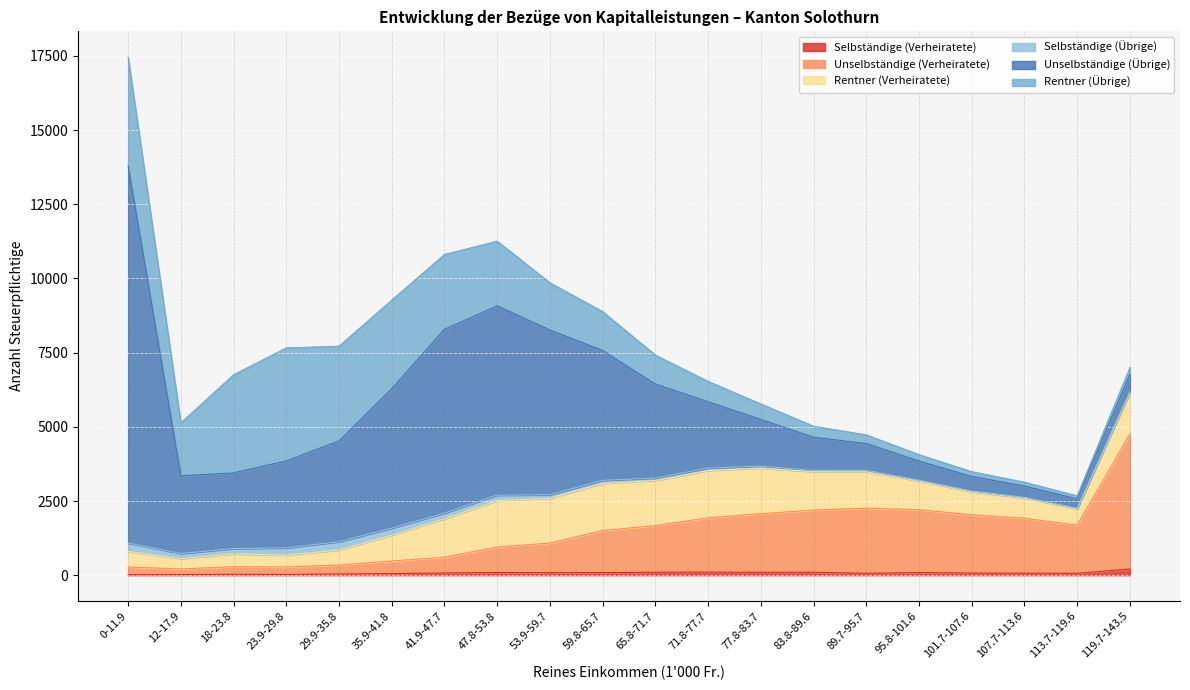

Reading left to right, list all the values displayed in this chart.

Selbständige (Verheiratete): 0-11.9=16	12-17.9=22	18-23.8=30	23.9-29.8=26	29.9-35.8=43	35.9-41.8=55	41.9-47.7=75	47.8-53.8=93	53.9-59.7=85	59.8-65.7=89	65.8-71.7=99	71.8-77.7=104	77.8-83.7=96	83.8-89.6=100	89.7-95.7=65	95.8-101.6=89	101.7-107.6=74	107.7-113.6=67	113.7-119.6=63	119.7-143.5=210
Unselbständige (Verheiratete): 0-11.9=260	12-17.9=190	18-23.8=256	23.9-29.8=251	29.9-35.8=302	35.9-41.8=424	41.9-47.7=532	47.8-53.8=856	53.9-59.7=998	59.8-65.7=1417	65.8-71.7=1572	71.8-77.7=1830	77.8-83.7=1976	83.8-89.6=2095	89.7-95.7=2194	95.8-101.6=2118	101.7-107.6=1962	107.7-113.6=1853	113.7-119.6=1624	119.7-143.5=4547
Rentner (Verheiratete): 0-11.9=523	12-17.9=346	18-23.8=434	23.9-29.8=399	29.9-35.8=503	35.9-41.8=867	41.9-47.7=1294	47.8-53.8=1565	53.9-59.7=1508	59.8-65.7=1588	65.8-71.7=1517	71.8-77.7=1591	77.8-83.7=1540	83.8-89.6=1292	89.7-95.7=1227	95.8-101.6=965	101.7-107.6=772	107.7-113.6=679	113.7-119.6=545	119.7-143.5=1384
Selbständige (Übrige): 0-11.9=286	12-17.9=172	18-23.8=178	23.9-29.8=244	29.9-35.8=281	35.9-41.8=239	41.9-47.7=193	47.8-53.8=183	53.9-59.7=118	59.8-65.7=103	65.8-71.7=84	71.8-77.7=85	77.8-83.7=63	83.8-89.6=45	89.7-95.7=49	95.8-101.6=31	101.7-107.6=29	107.7-113.6=25	113.7-119.6=25	119.7-143.5=50
Unselbständige (Übrige): 0-11.9=12710	12-17.9=2620	18-23.8=2550	23.9-29.8=2931	29.9-35.8=3396	35.9-41.8=4701	41.9-47.7=6192	47.8-53.8=6378	53.9-59.7=5555	59.8-65.7=4373	65.8-71.7=3170	71.8-77.7=2234	77.8-83.7=1574	83.8-89.6=1116	89.7-95.7=902	95.8-101.6=644	101.7-107.6=491	107.7-113.6=383	113.7-119.6=315	119.7-143.5=582
Rentner (Übrige): 0-11.9=3658	12-17.9=1784	18-23.8=3306	23.9-29.8=3807	29.9-35.8=3192	35.9-41.8=2982	41.9-47.7=2521	47.8-53.8=2179	53.9-59.7=1589	59.8-65.7=1312	65.8-71.7=974	71.8-77.7=687	77.8-83.7=521	83.8-89.6=372	89.7-95.7=292	95.8-101.6=215	101.7-107.6=161	107.7-113.6=126	113.7-119.6=103	119.7-143.5=224